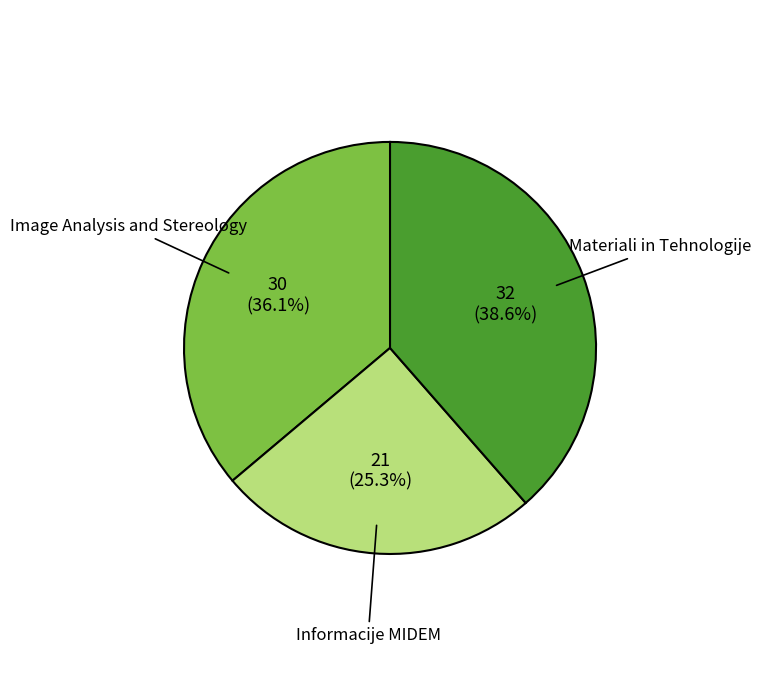

Count the number of slices in the pie.

3